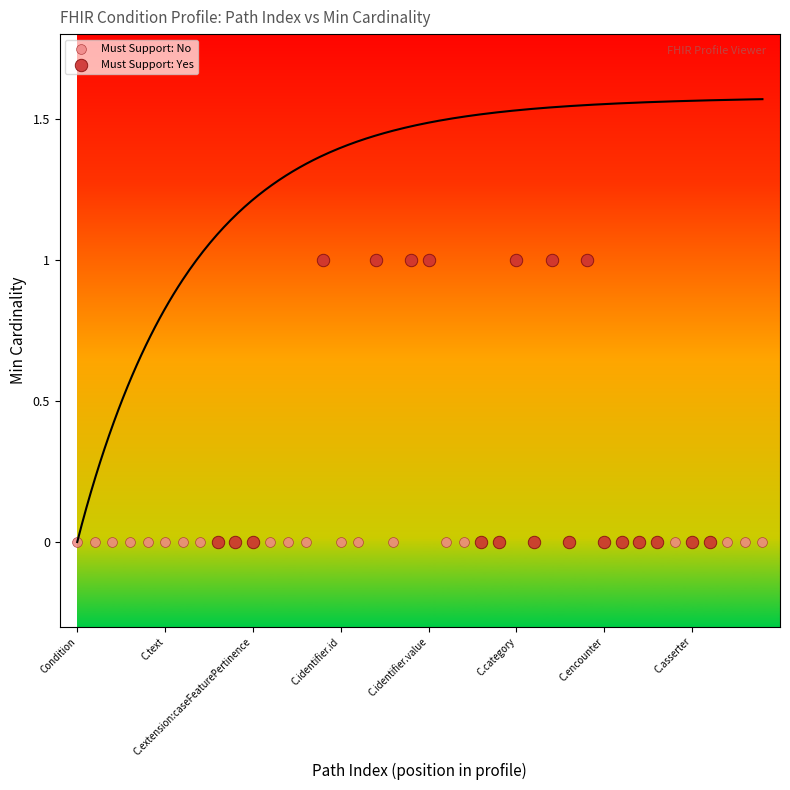

Which series contains the highest Y value?

Must Support: Yes